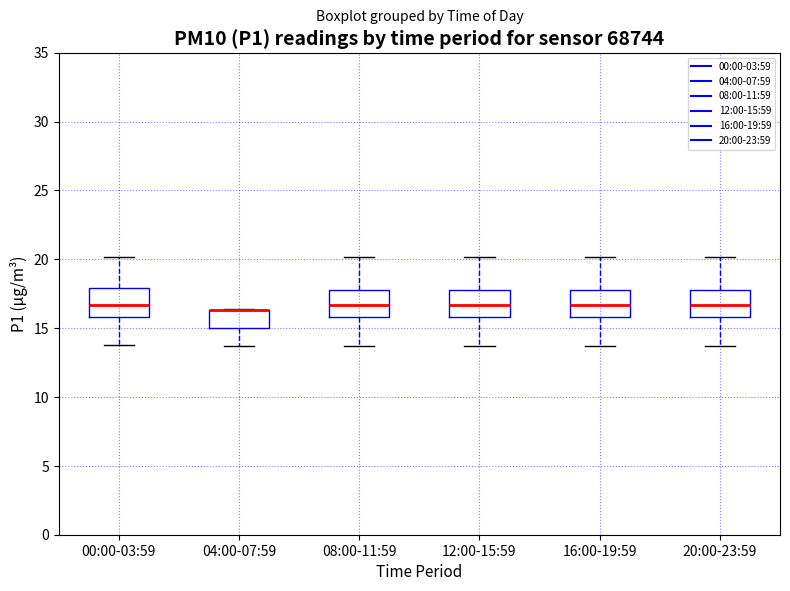

Reading left to right, read every box against the y-axis: the position of its median line, the range the box covers, and the ends of its whiskers. The values are not printed on the chart, so give them approximately, as read against the axis.

00:00-03:59: median 16.5, box 16.0 to 18.0, whiskers 14.0 to 20.0
04:00-07:59: median 16.5 (drawn on the box's upper edge), box 15.0 to 16.5, whiskers 13.5 to 16.5
08:00-11:59: median 16.5, box 16.0 to 18.0, whiskers 13.5 to 20.0
12:00-15:59: median 16.5, box 16.0 to 18.0, whiskers 13.5 to 20.0
16:00-19:59: median 16.5, box 16.0 to 18.0, whiskers 13.5 to 20.0
20:00-23:59: median 16.5, box 16.0 to 18.0, whiskers 13.5 to 20.0